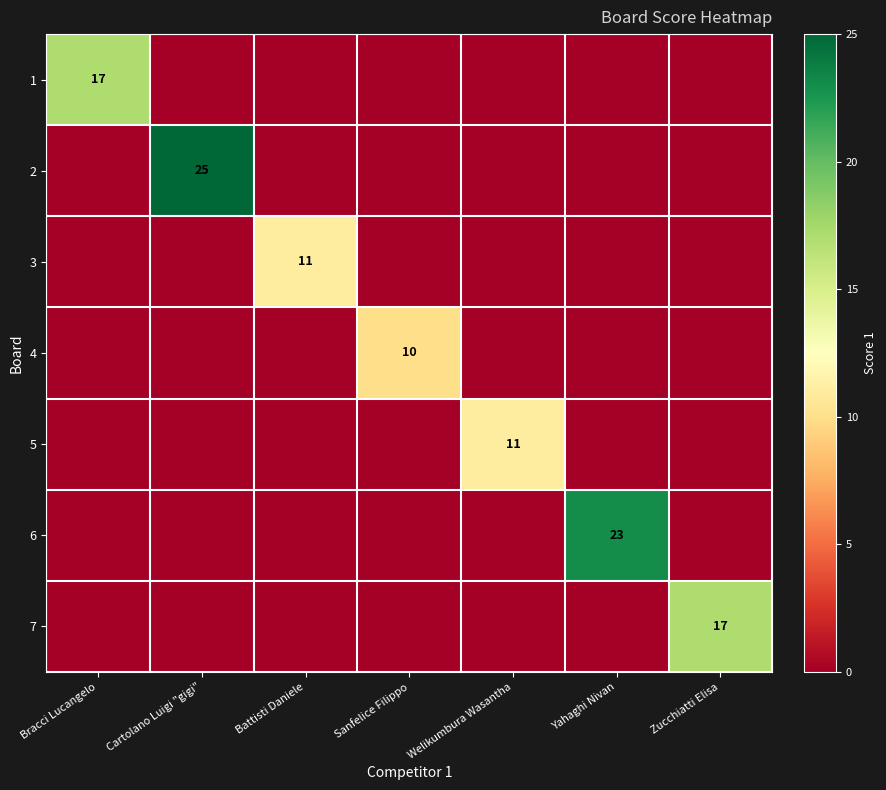

Rank the series at Bracci Lucangelo from lowest to highest value.

2, 3, 4, 5, 6, 7, 1